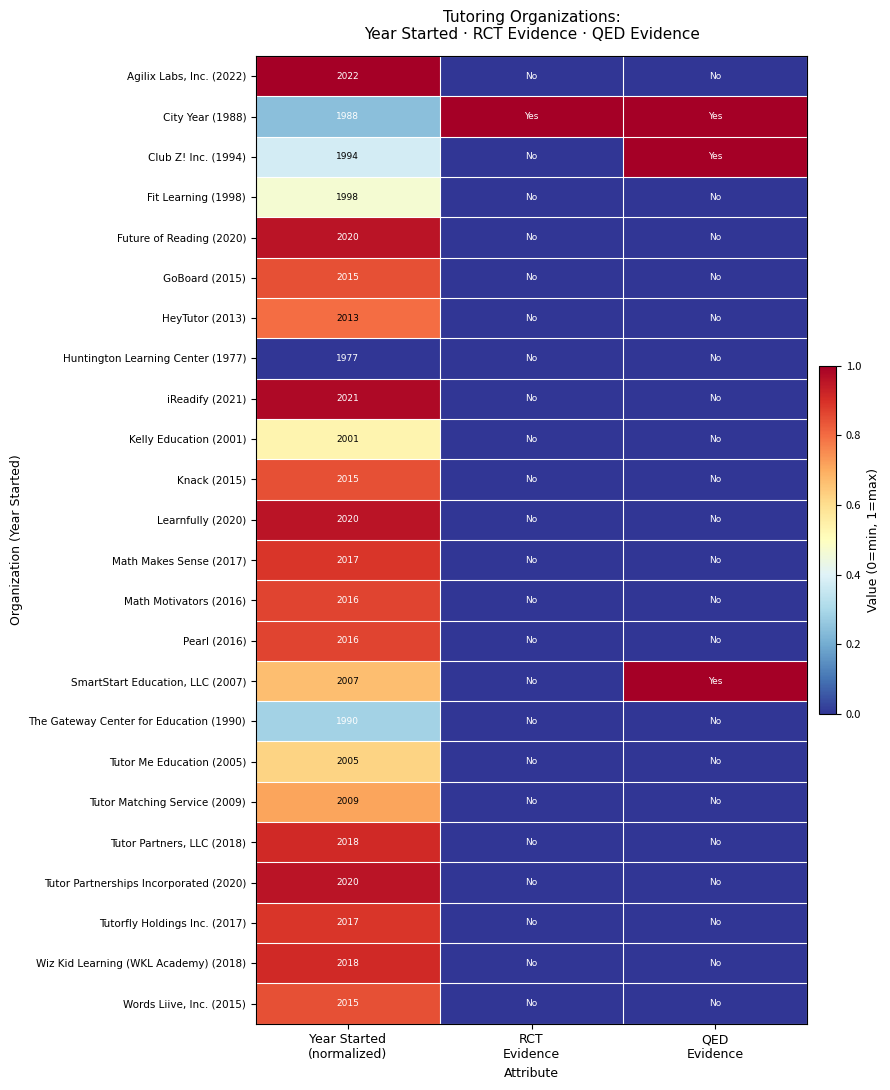

At which label does Tutor Partners, LLC (2018) reach its peak?

Year Started (normalized)